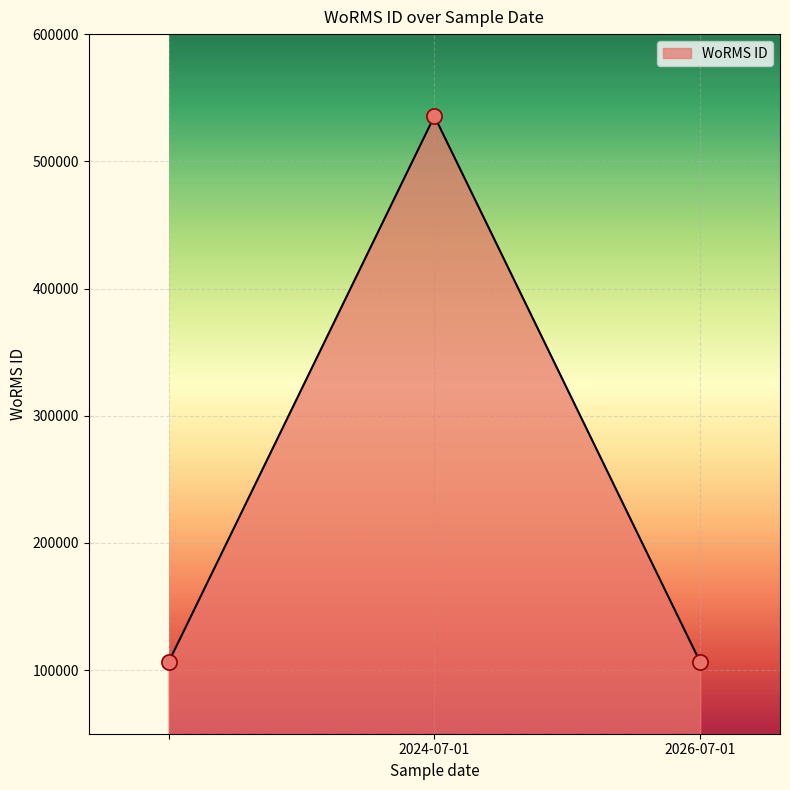

What is the difference between the maximum and minimum values?

429355